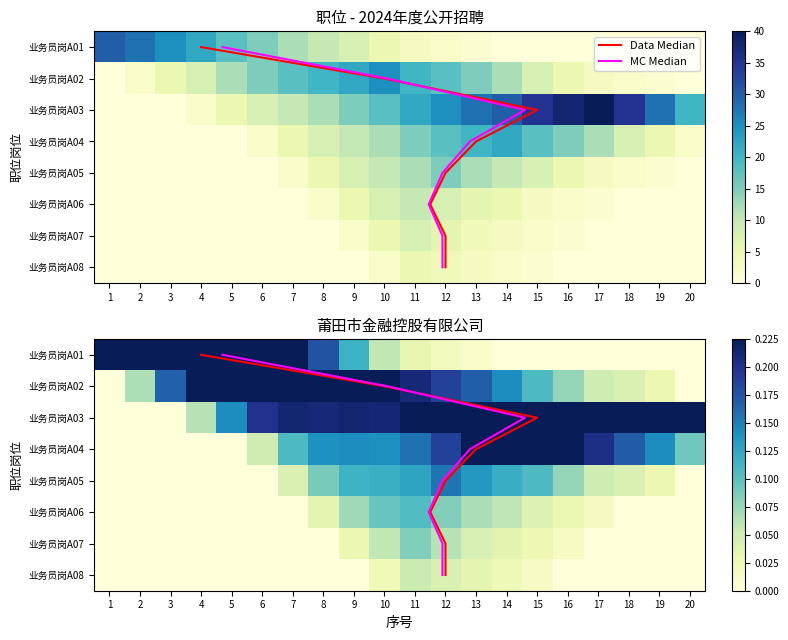

How many positive values does the 业务员岗A01 series have?

13